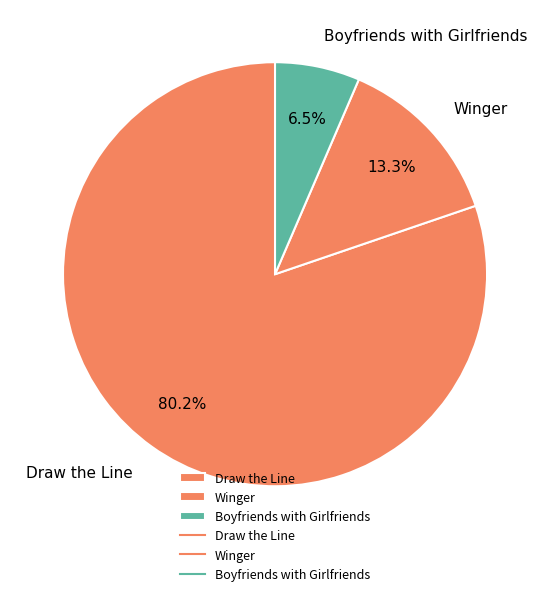

What percentage is the Winger slice, to the nearest percent?

13%